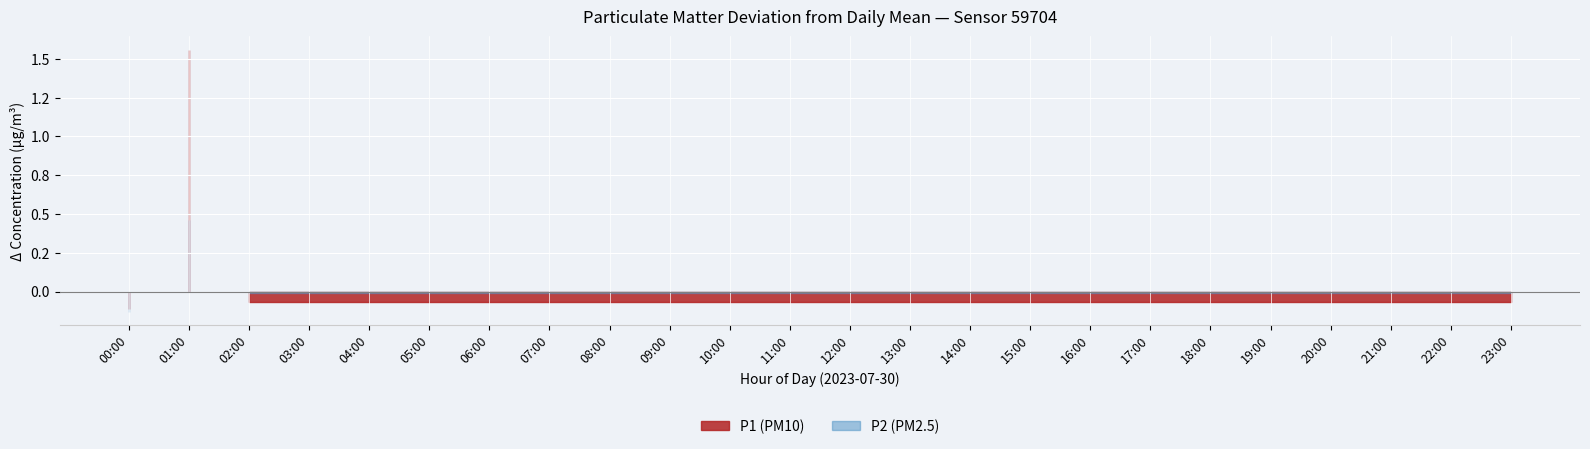

True or false: P1 and P2 cross at least once.

False